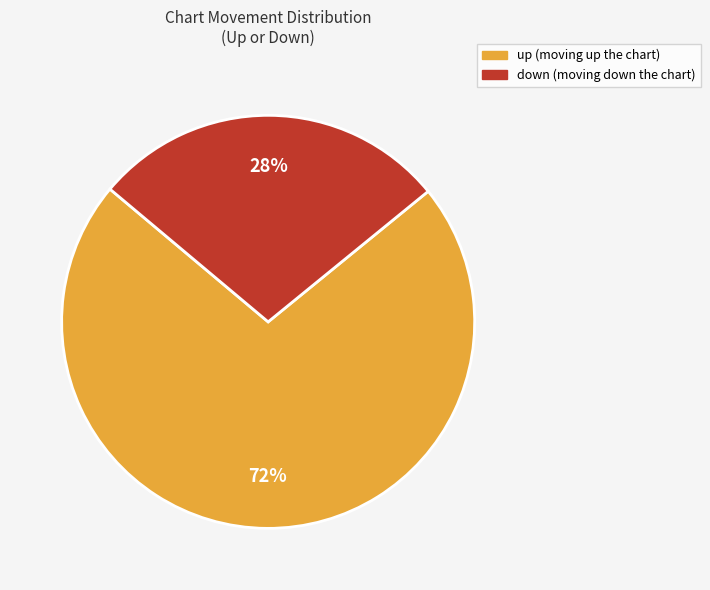

Is there any slice that represents more than half of the pie?

Yes